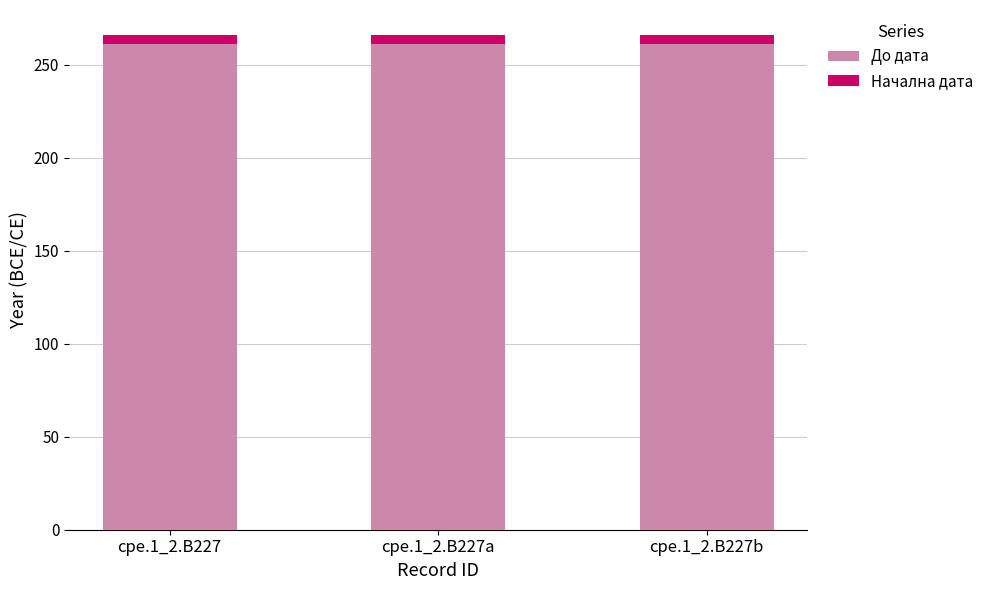

What is the minimum value for До дата?

261